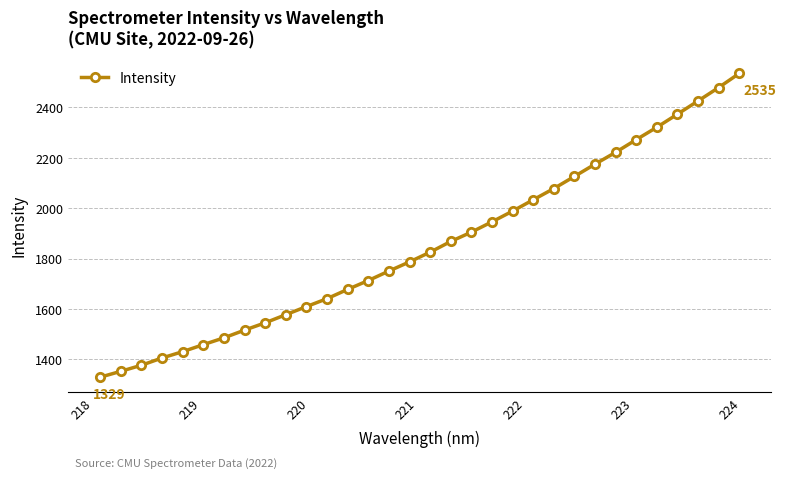

What is the difference between the maximum and minimum values?

1205.4